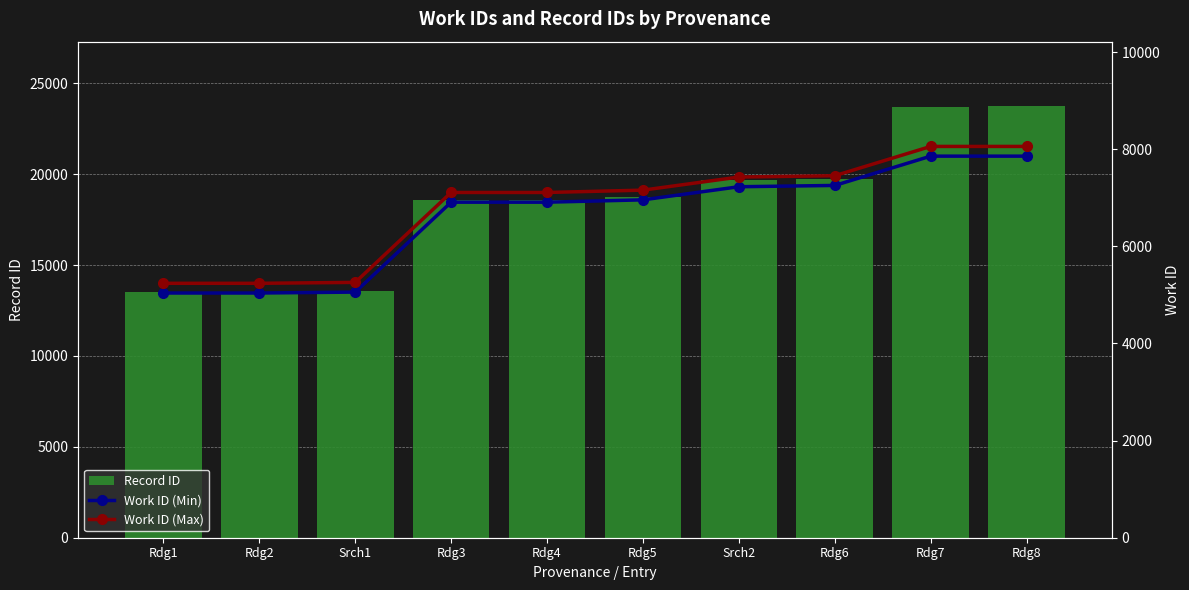

List the series in order of their peak value, highest first.

Record ID, Work ID (Max), Work ID (Min)